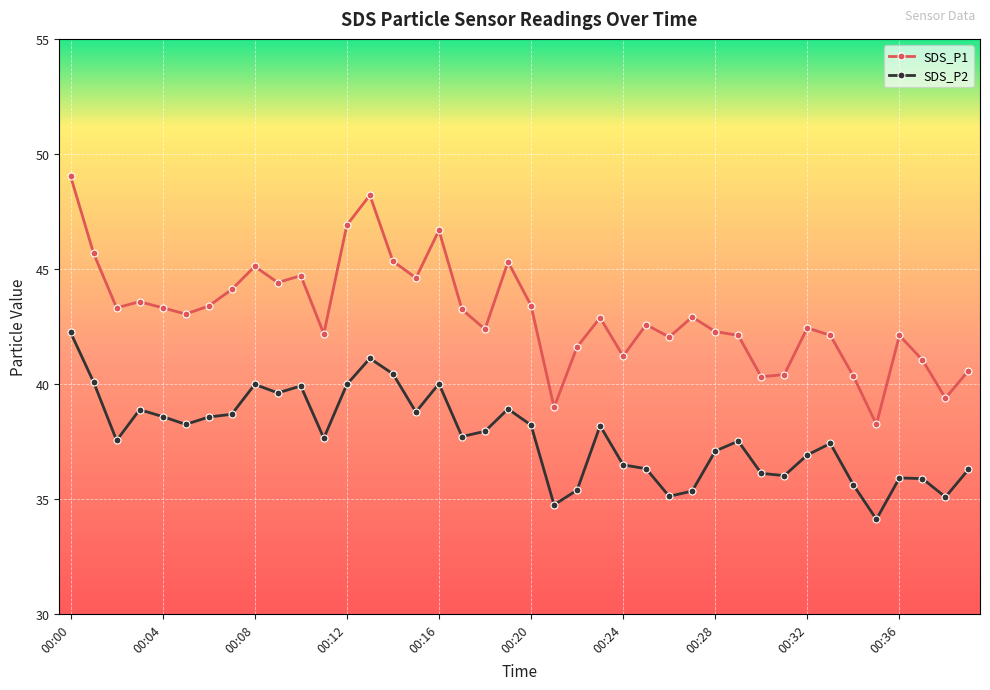

What is the minimum value shown in the chart?

34.1